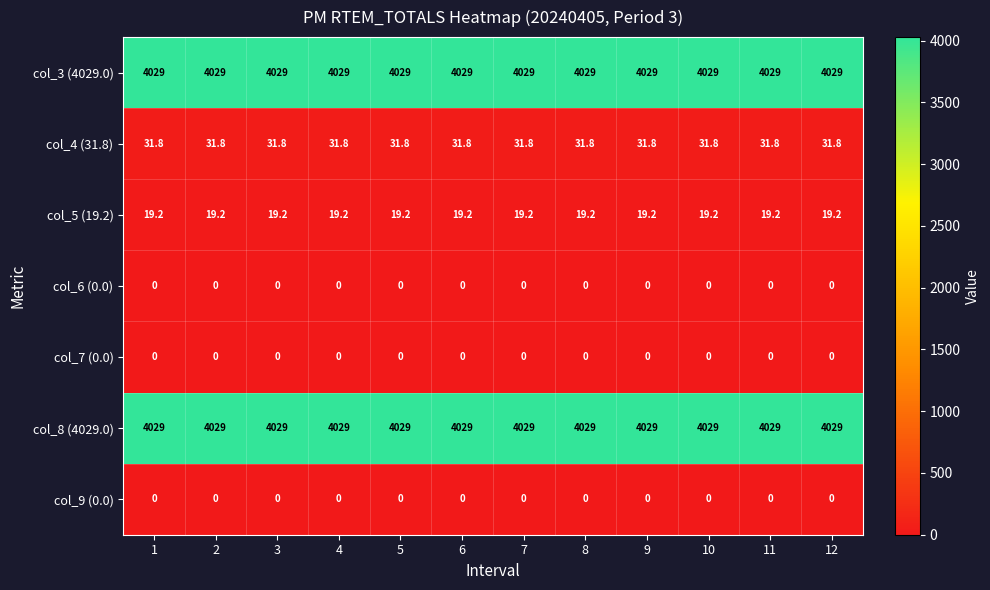

Read the col_8 (4029.0) value at 2.

4029.0